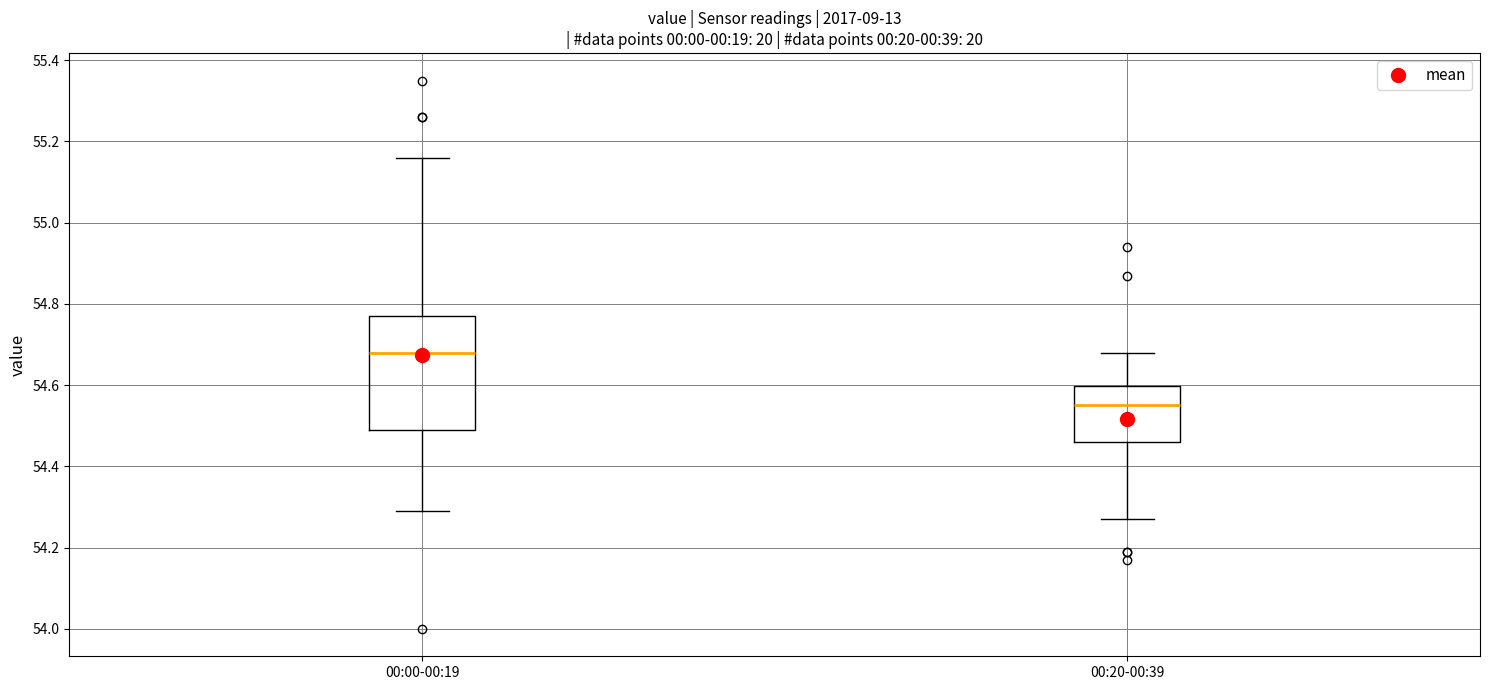

Where is the lower edge of the box for 00:20-00:39 on the y-axis? The values are not printed on the chart, so give them approximately, as read against the axis.

54.46